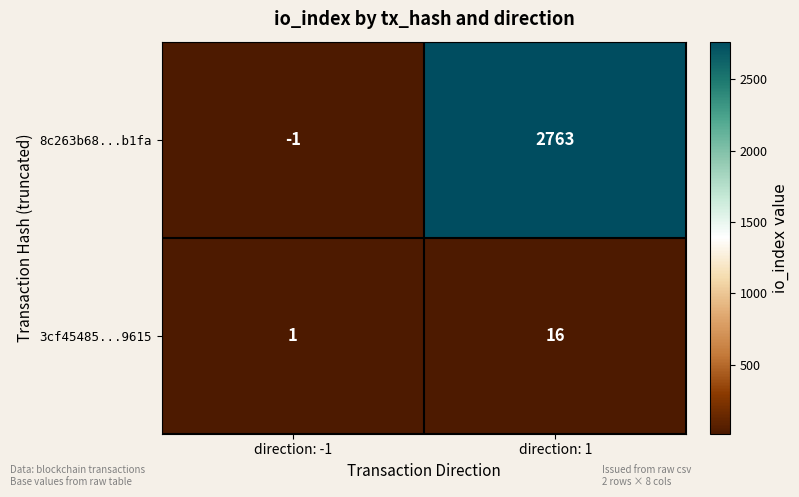

What is the minimum value shown in the chart?

-1